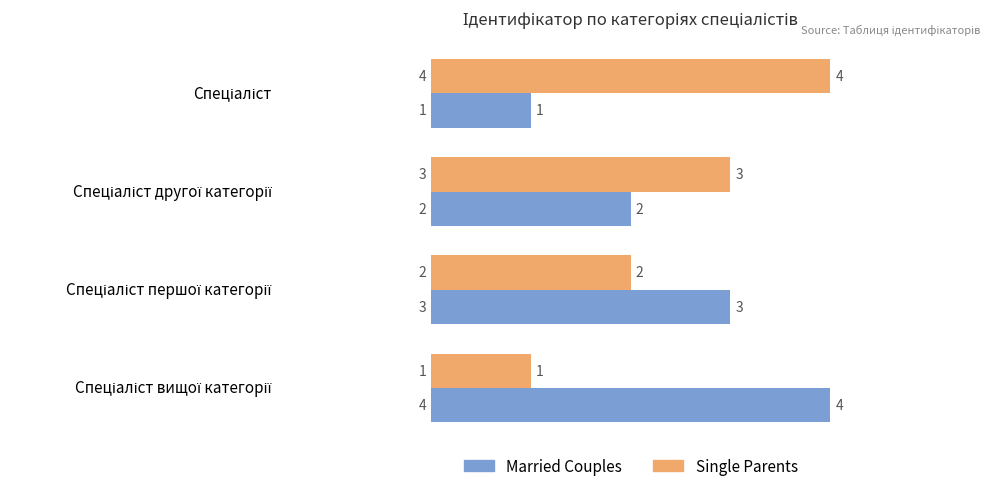

How many Single Parents values are between 2 and 4?

3